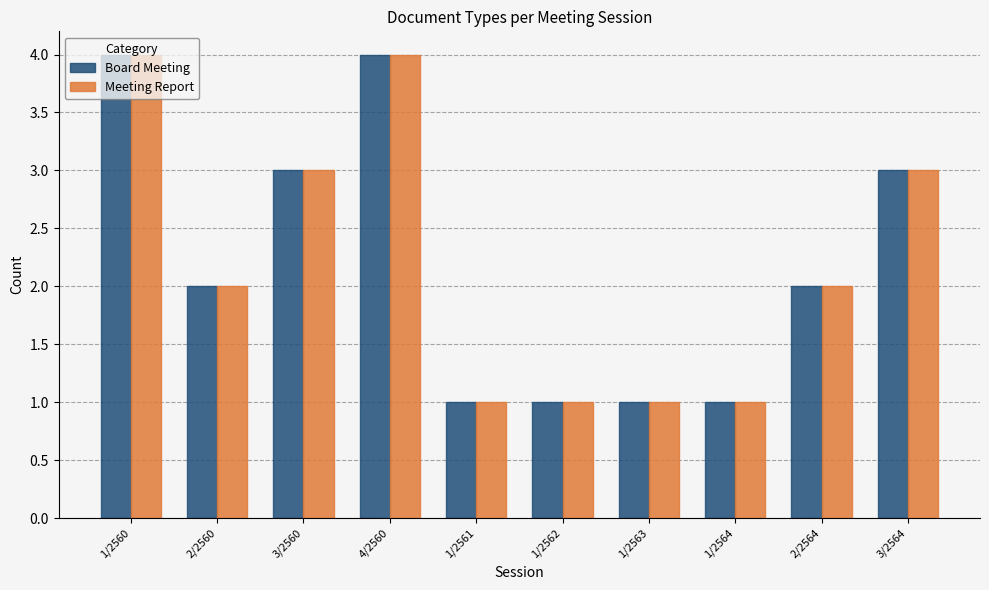

The Board Meeting series shows 2 at 1/2564. True or false?

False